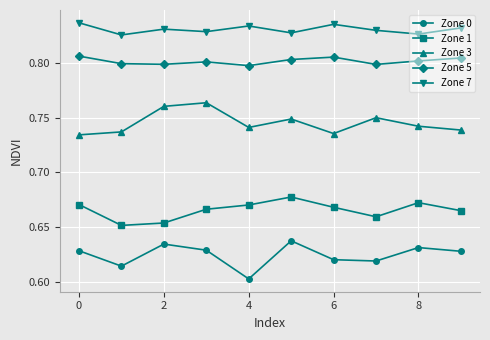

Rank the series by their maximum value, from lowest to highest.

Zone 0, Zone 1, Zone 3, Zone 5, Zone 7